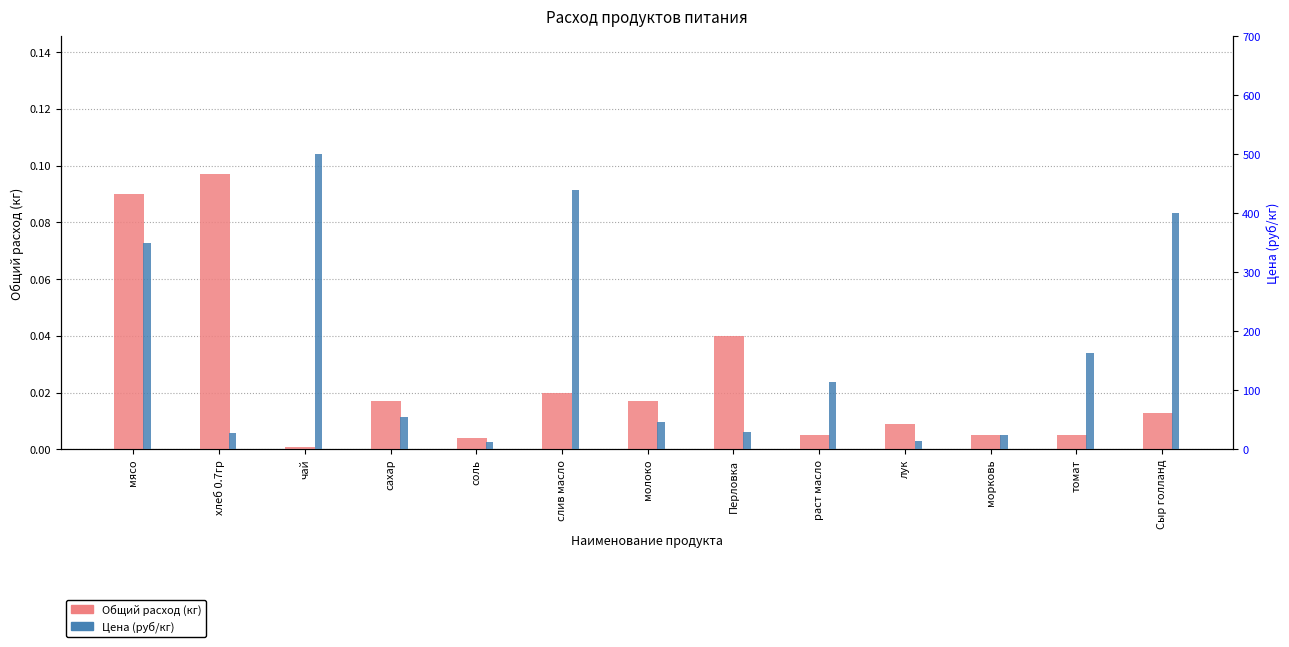

Reading right to left, list all the values displayed in this chart.

Общий расход (кг): 0.0	0.0	0.0	0.0	0.0	0.0	0.0	0.0	0.0	0.0	0.0	0.1	0.1
Цена (руб/кг): 400.0	164.3	25.0	15.0	115.0	30.0	47.0	438.9	12.0	55.0	500.0	28.6	350.0